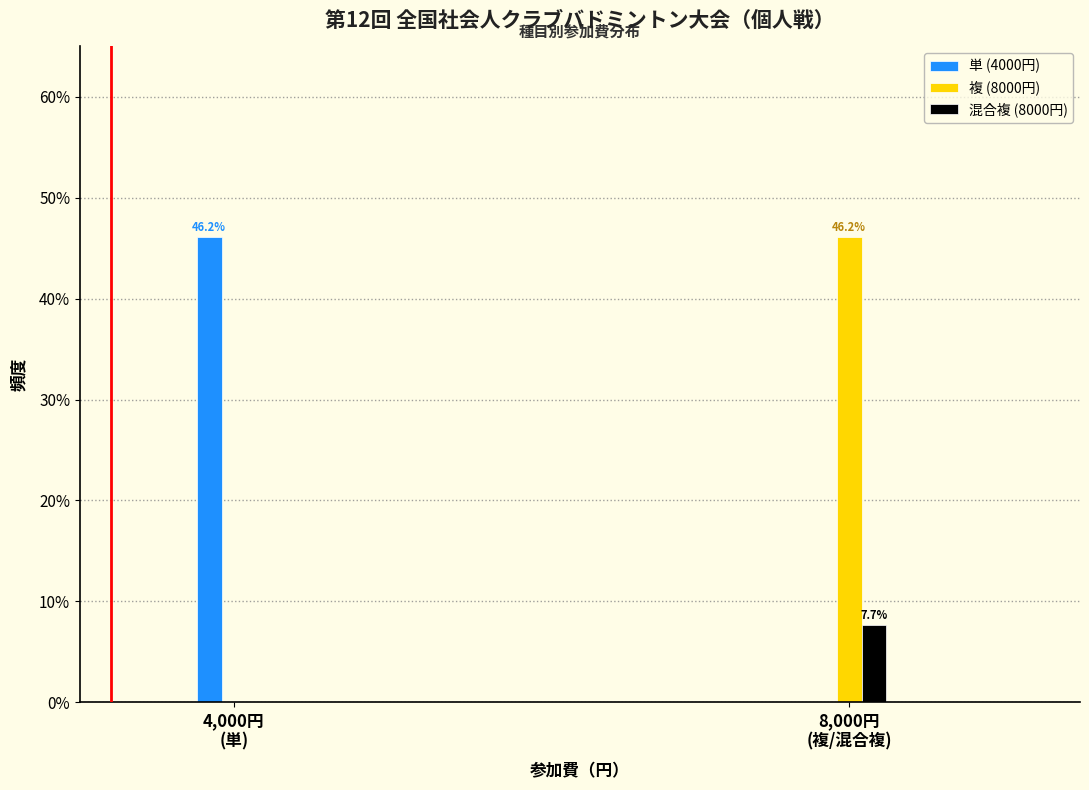

What is the sum of all 複 (8000円) values?

46.2